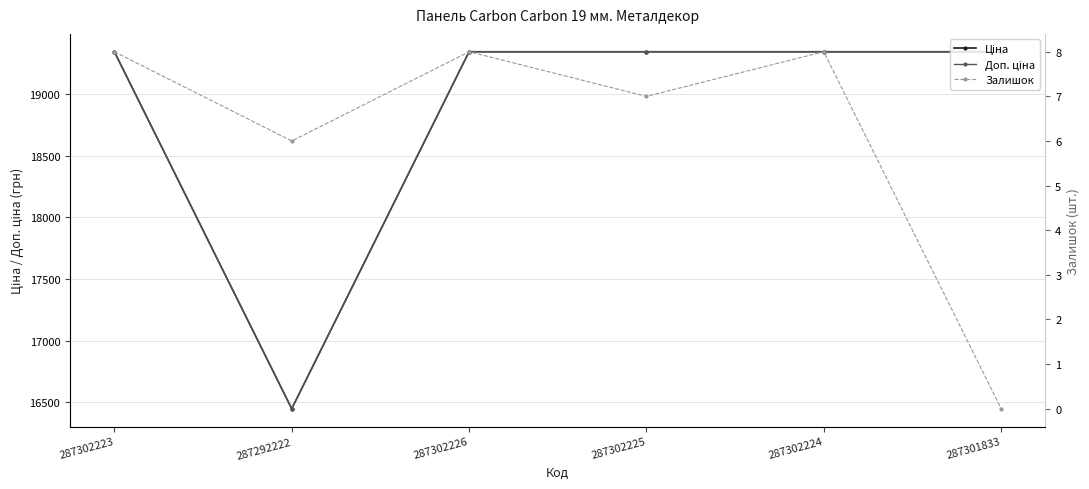

Read the Доп. ціна value at 287302224.

19343.1